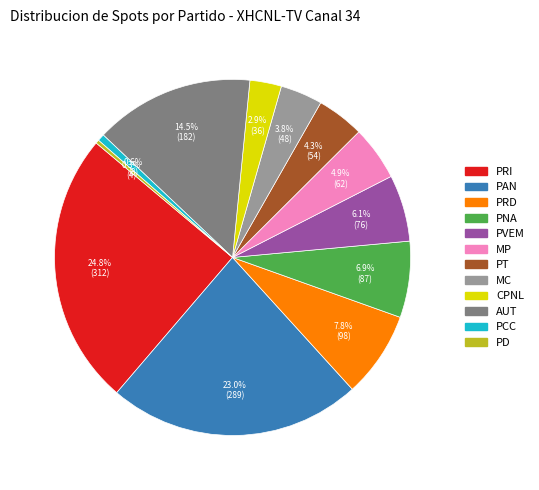

Is there a majority slice in this chart?

No